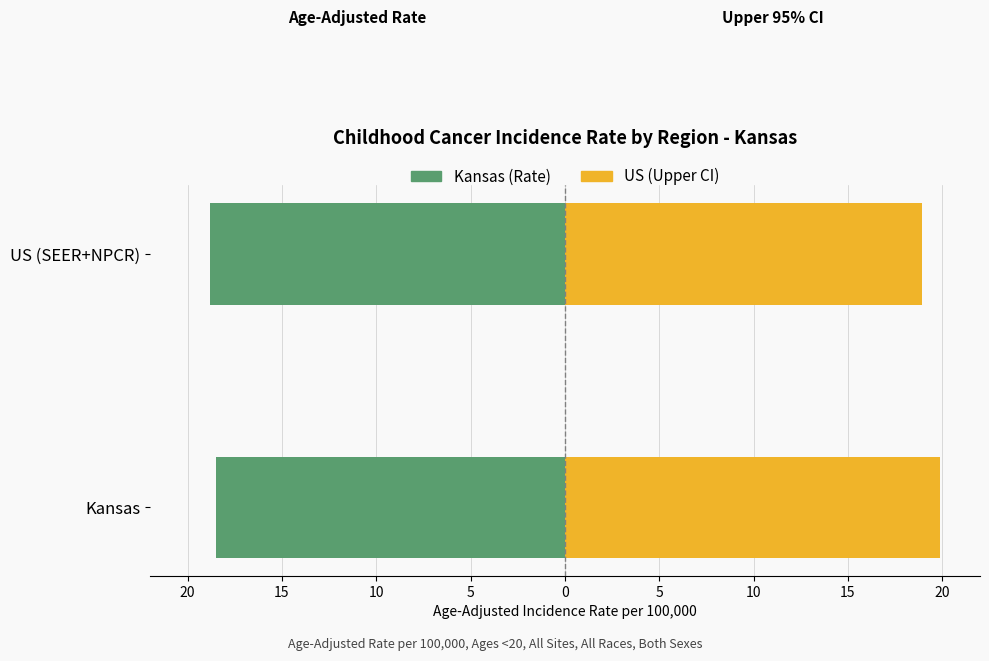

Does the chart contain any negative values?

Yes